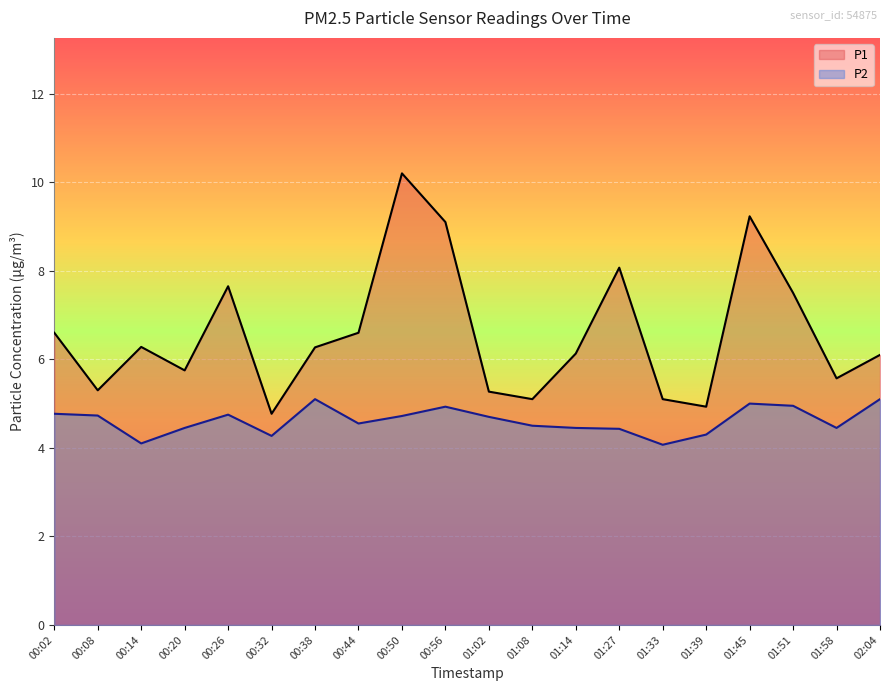

Rank the series by their average value, from lowest to highest.

P2, P1